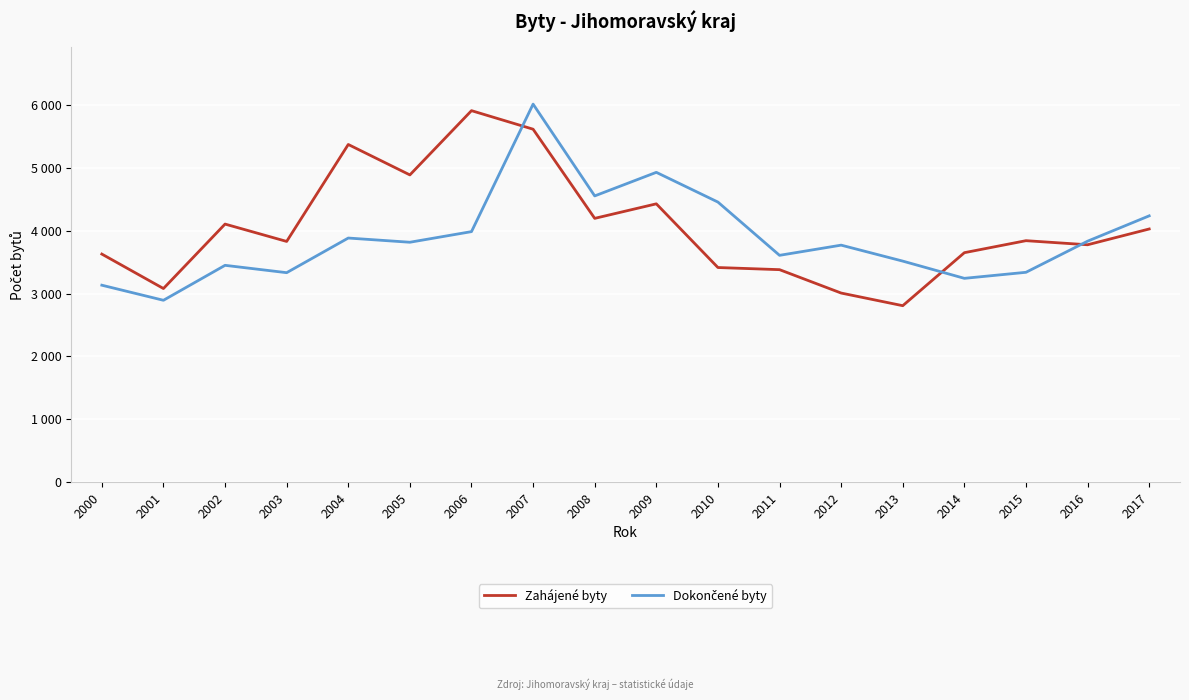

Reading left to right, transcribe all the data shown in this chart.

Zahájené byty: 2000=3628	2001=3080	2002=4105	2003=3829	2004=5371	2005=4887	2006=5909	2007=5614	2008=4196	2009=4427	2010=3414	2011=3380	2012=3008	2013=2807	2014=3650	2015=3841	2016=3776	2017=4027
Dokončené byty: 2000=3133	2001=2893	2002=3449	2003=3332	2004=3883	2005=3816	2006=3985	2007=6013	2008=4553	2009=4928	2010=4455	2011=3608	2012=3770	2013=3516	2014=3242	2015=3338	2016=3833	2017=4236